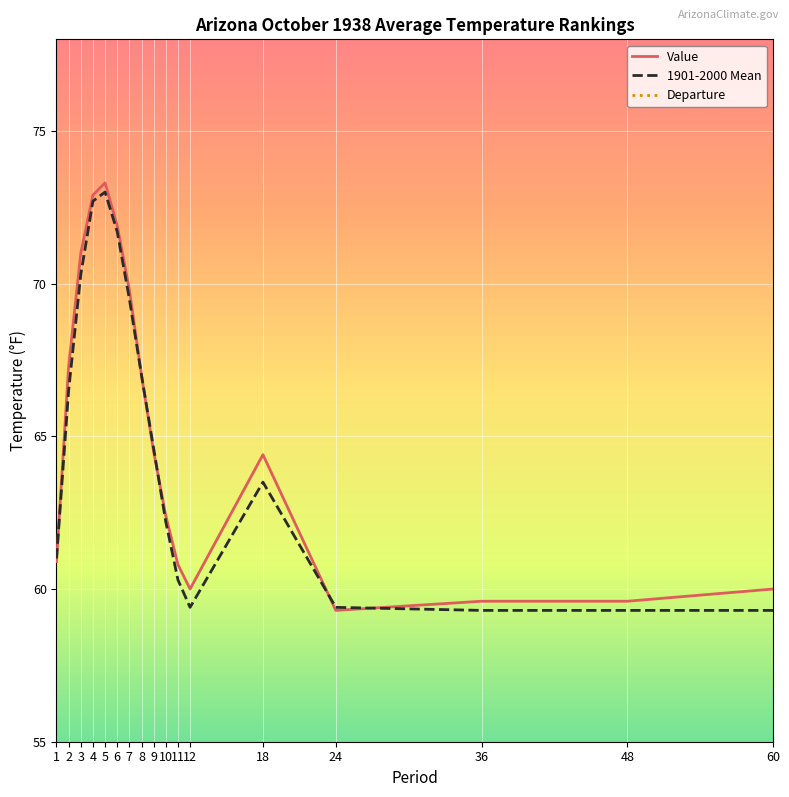

The value of 1901-2000 Mean at 11 is 38.9. True or false?

False